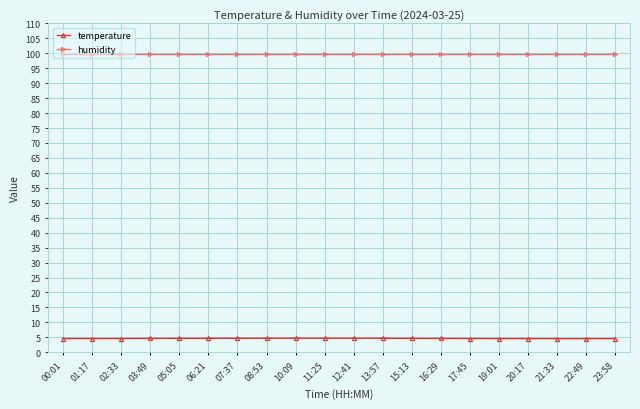

Is the value of temperature at 15:13 greater than the value of humidity at 13:57?

No